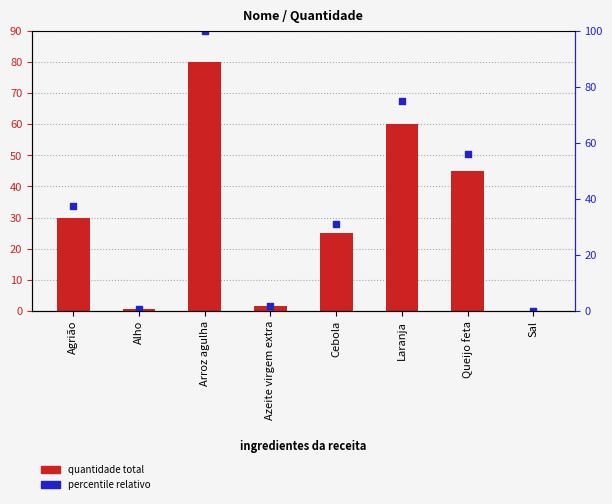

What is the total value across all series at Azeite virgem extra?

3.2